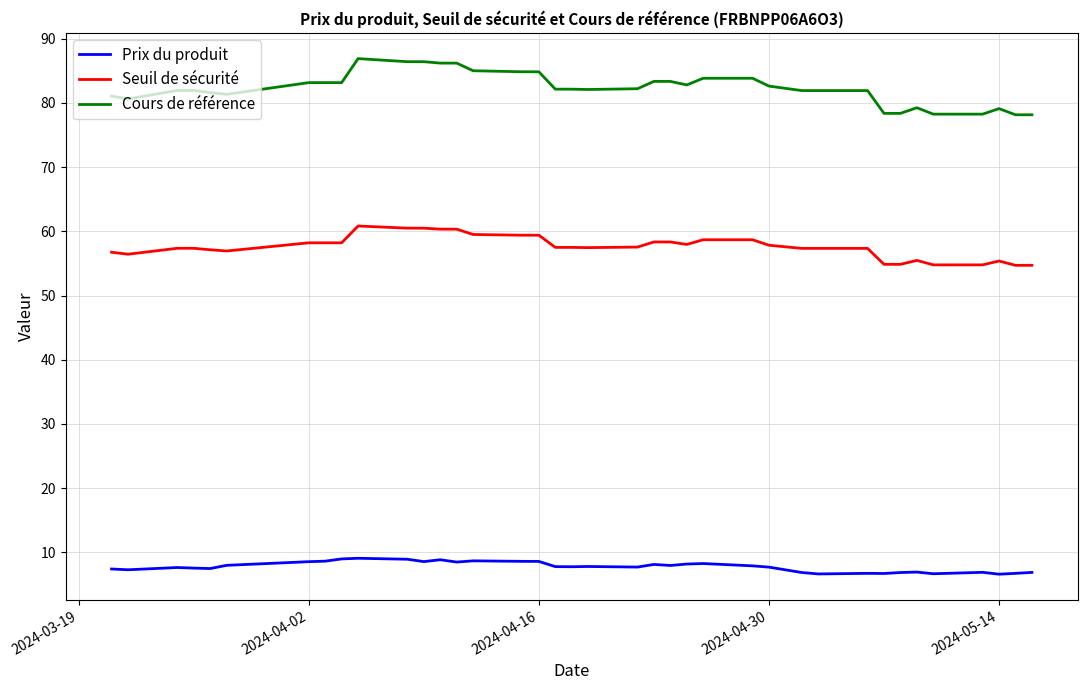

What are all the series names shown in the legend?

Prix du produit, Seuil de sécurité, Cours de référence